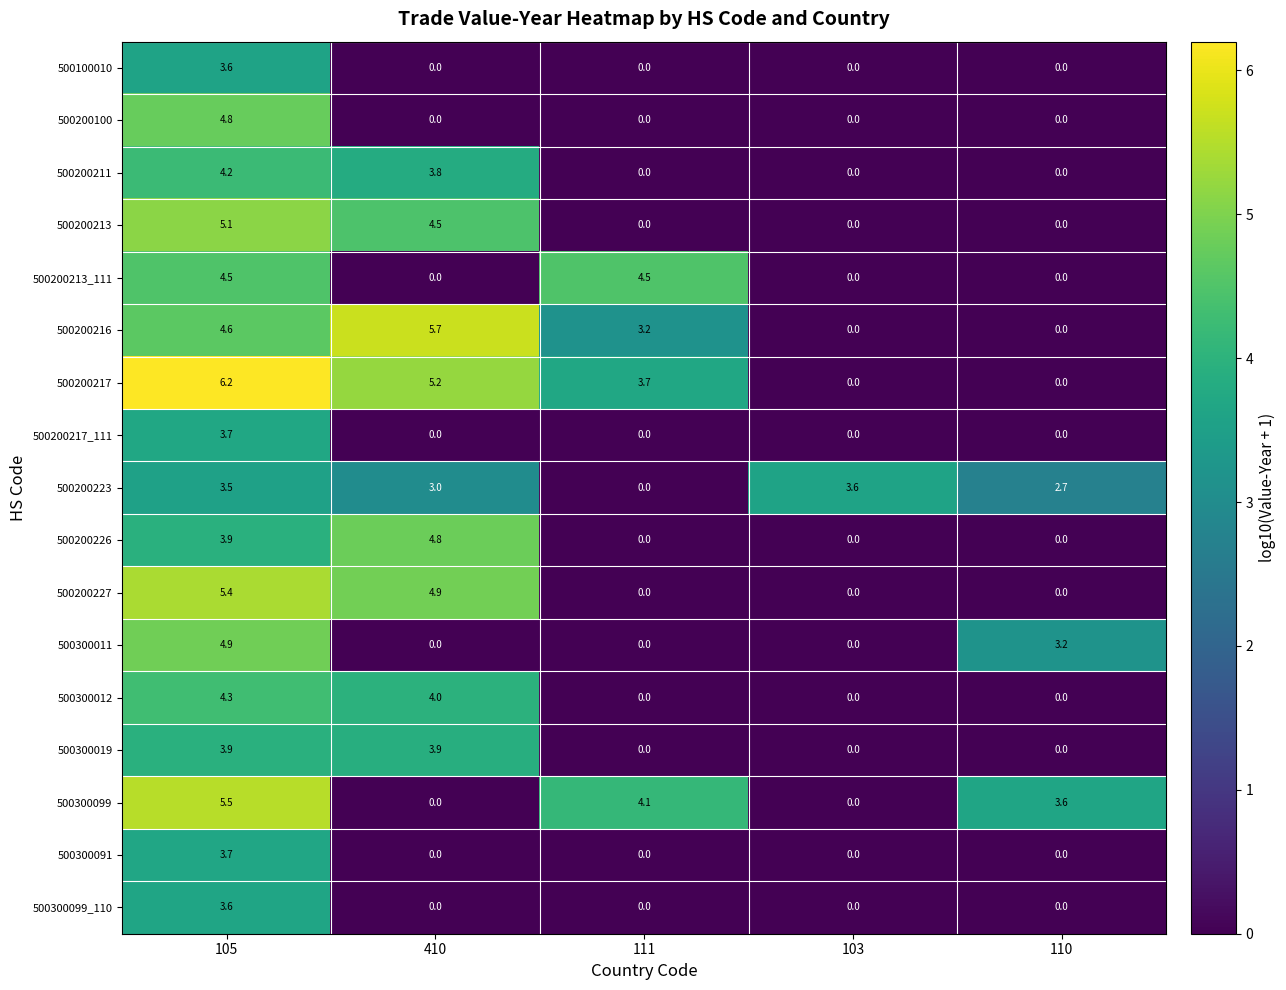

Which series changed the most between 105 and 110?

500200217